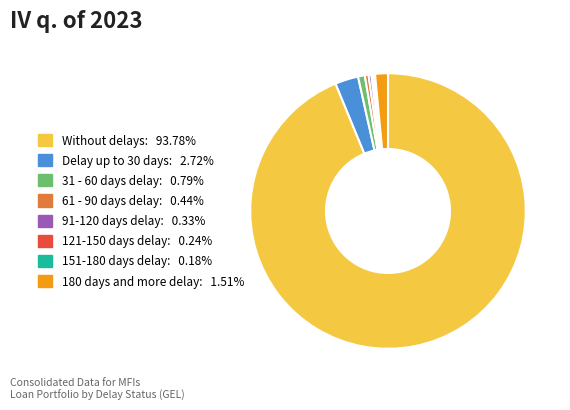

Do Without delays: 93.78% and 31 - 60 days delay: 0.79% together represent more than half of the pie?

Yes